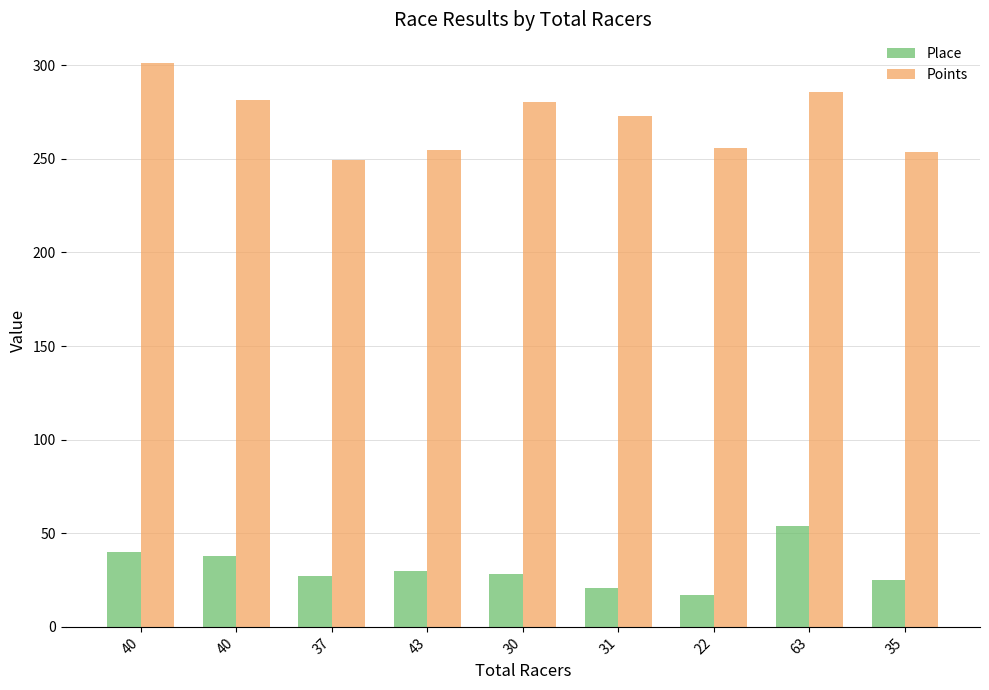

Are the bars horizontal?

No